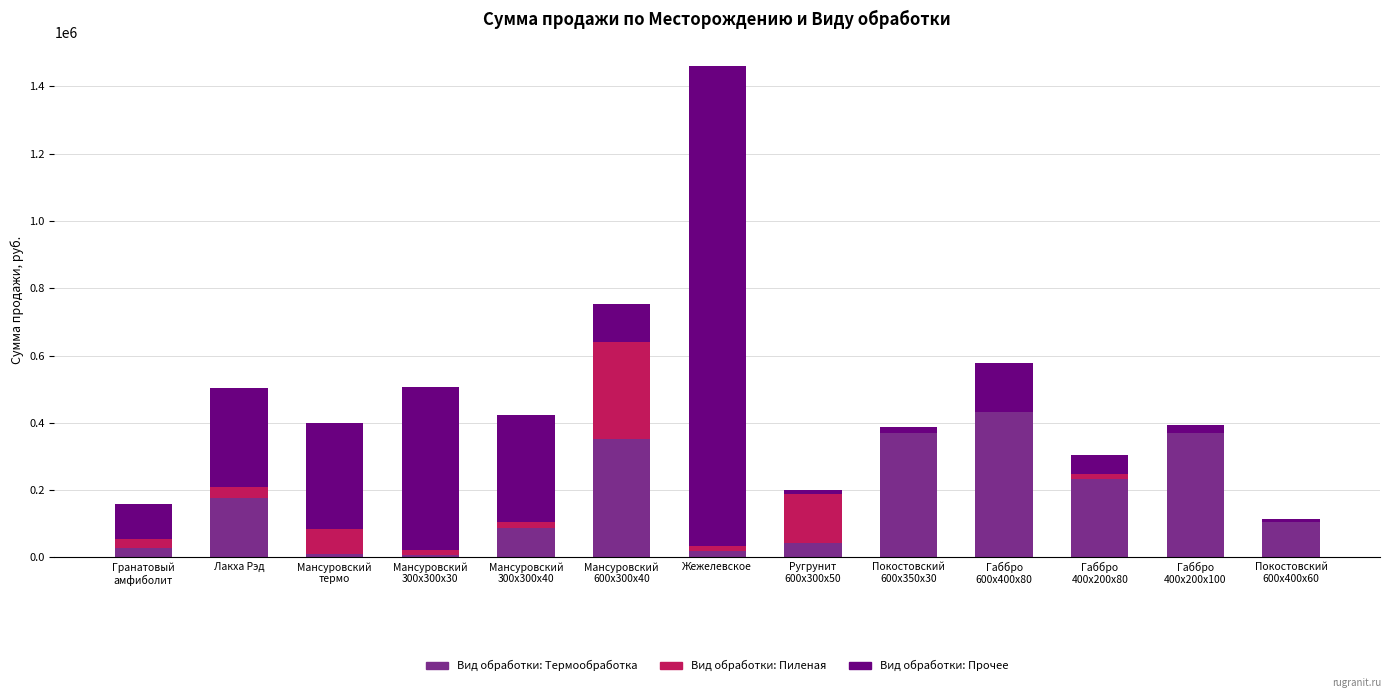

At which category is the sum across all series the highest?

Жежелевское